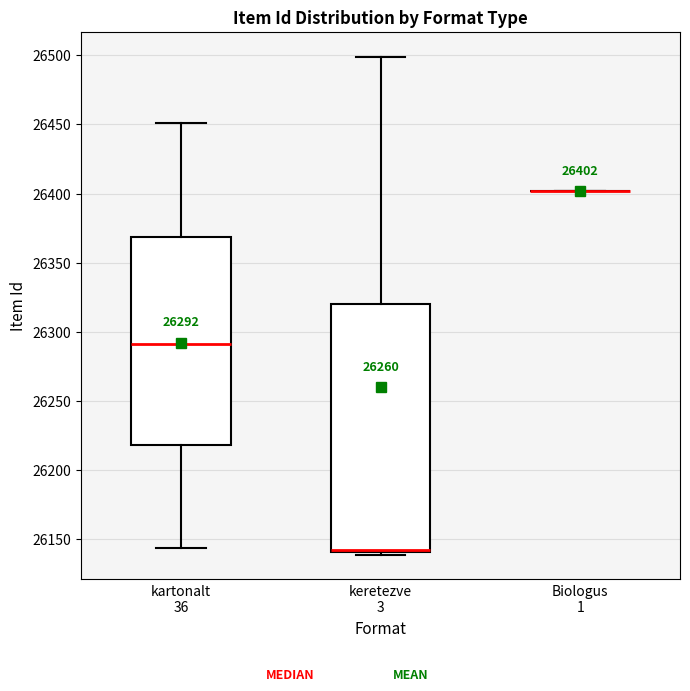

Comparing the boxes themselves (not the whiskers), which one is the tallest?

keretezve 3